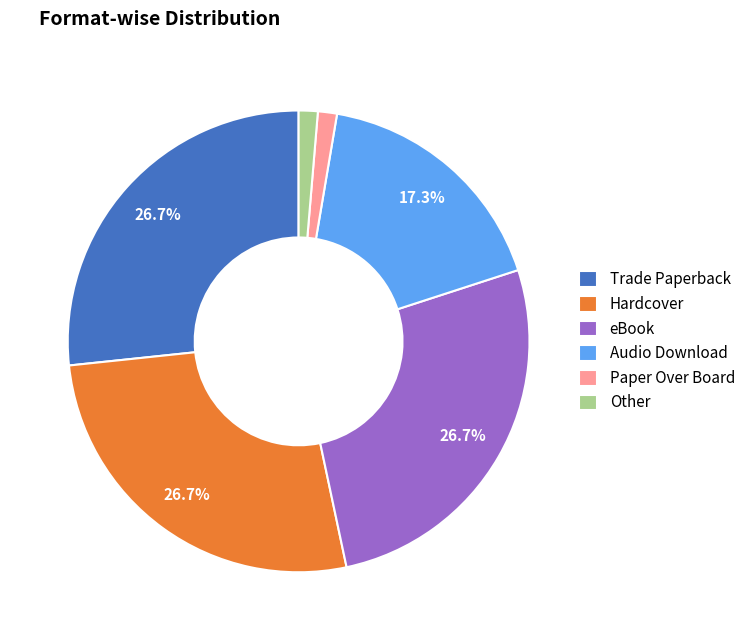

The Other slice represents 1% of the pie. True or false?

True